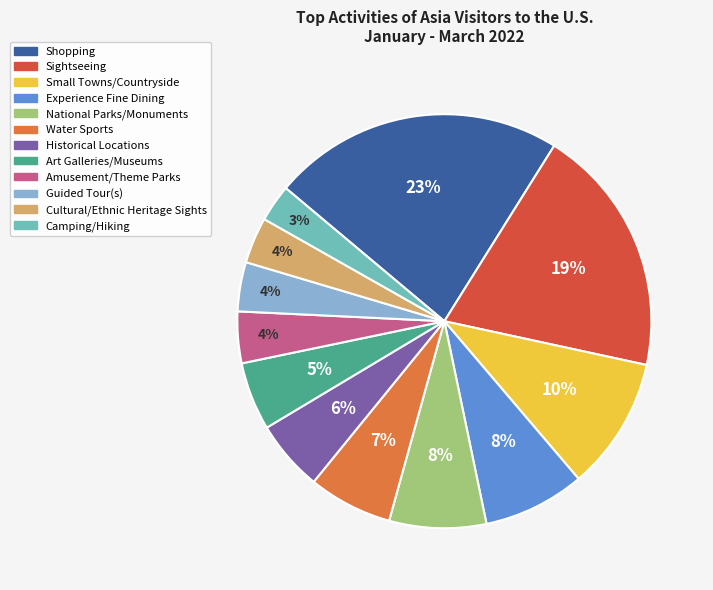

Between Sightseeing and Guided Tour(s), which is larger?

Sightseeing